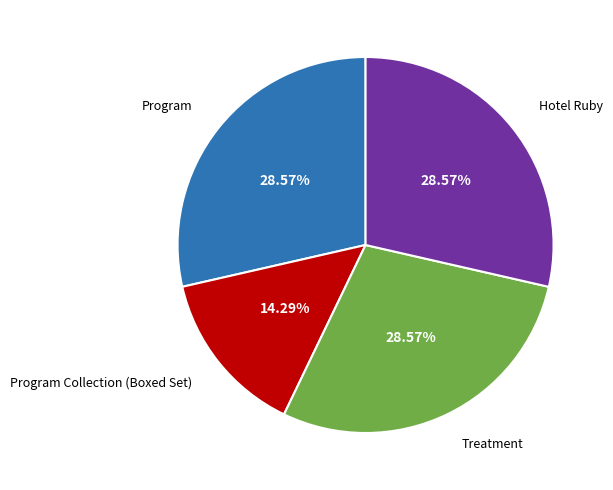

Is there any slice that represents more than half of the pie?

No